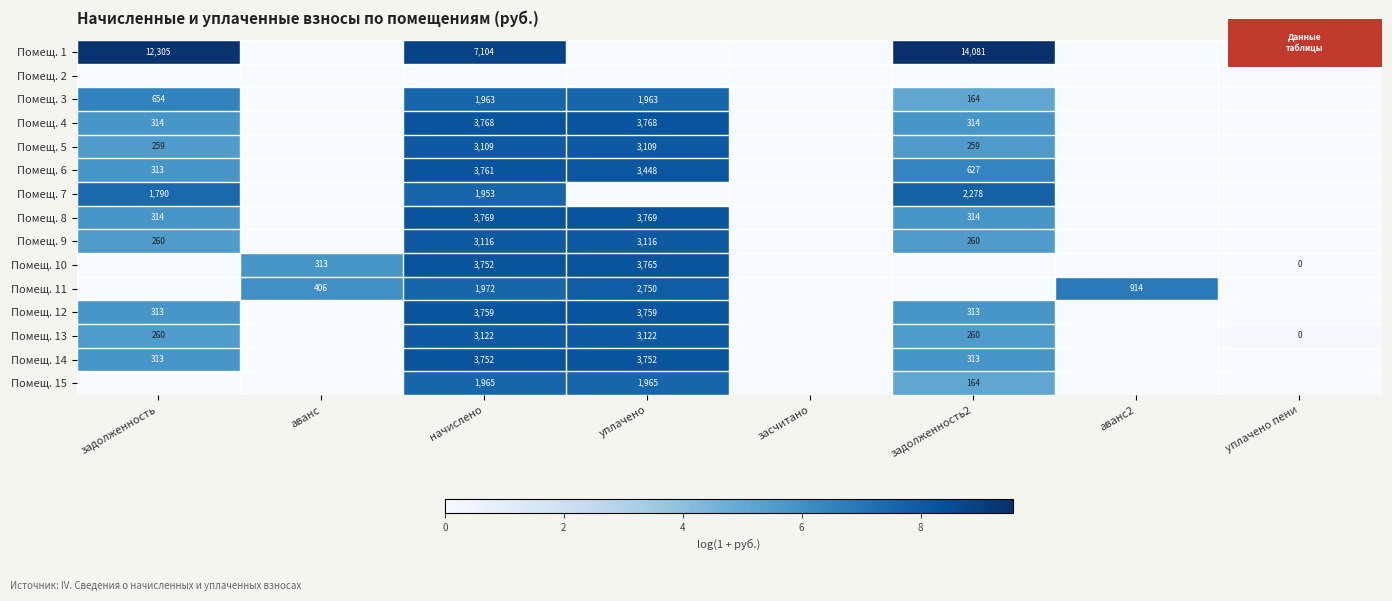

At начислено, list the series in order from largest to smallest.

Помещ. 1, Помещ. 8, Помещ. 4, Помещ. 6, Помещ. 12, Помещ. 10, Помещ. 14, Помещ. 13, Помещ. 9, Помещ. 5, Помещ. 11, Помещ. 15, Помещ. 3, Помещ. 7, Помещ. 2